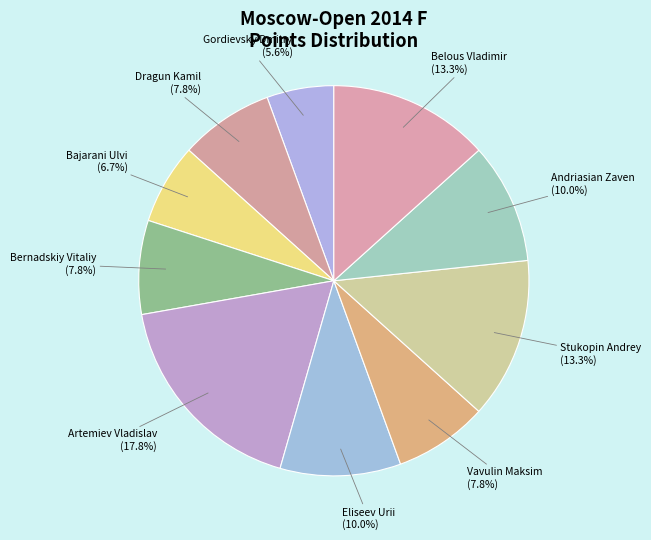

Count the number of slices in the pie.

10